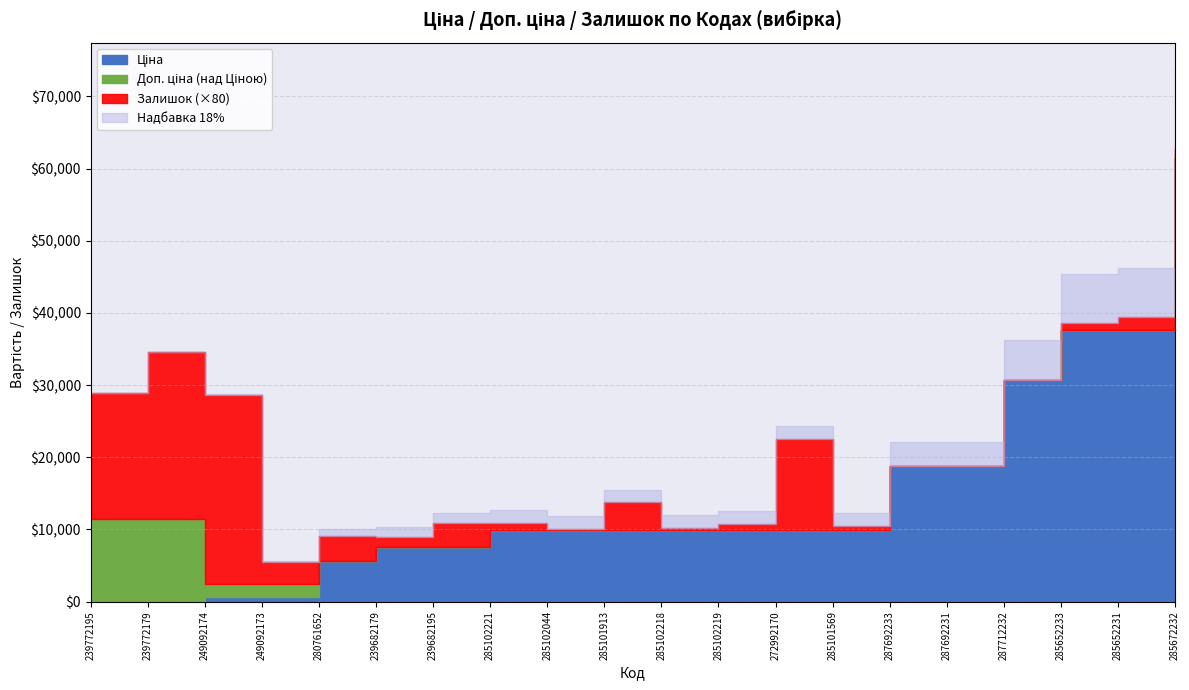

How many values in Залишок are above zero?

17